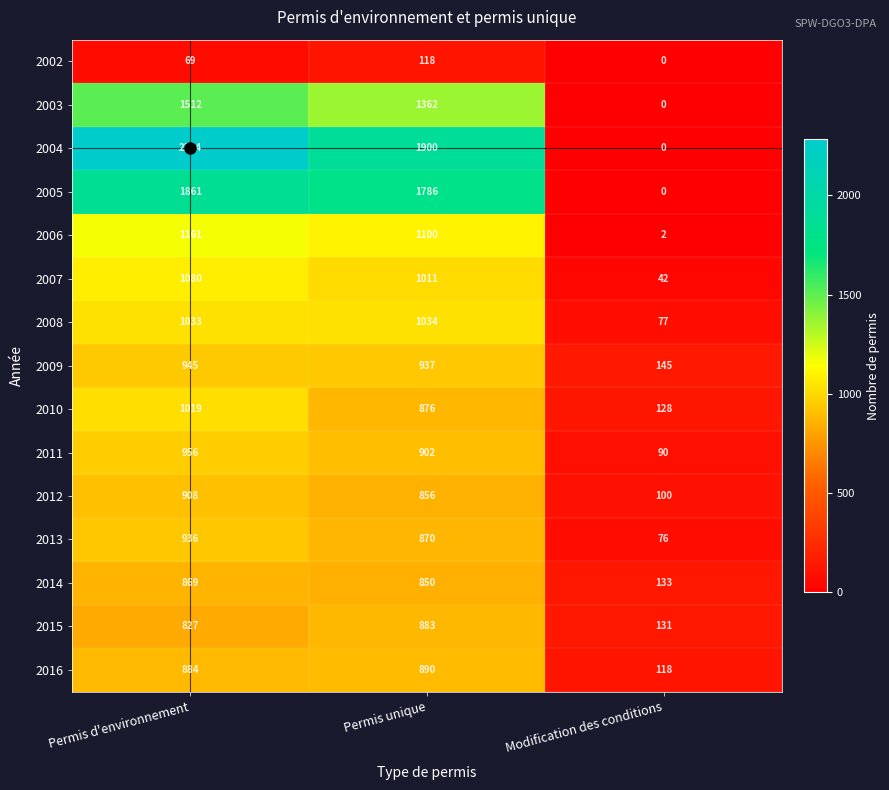

How many distinct data groups are displayed?

15